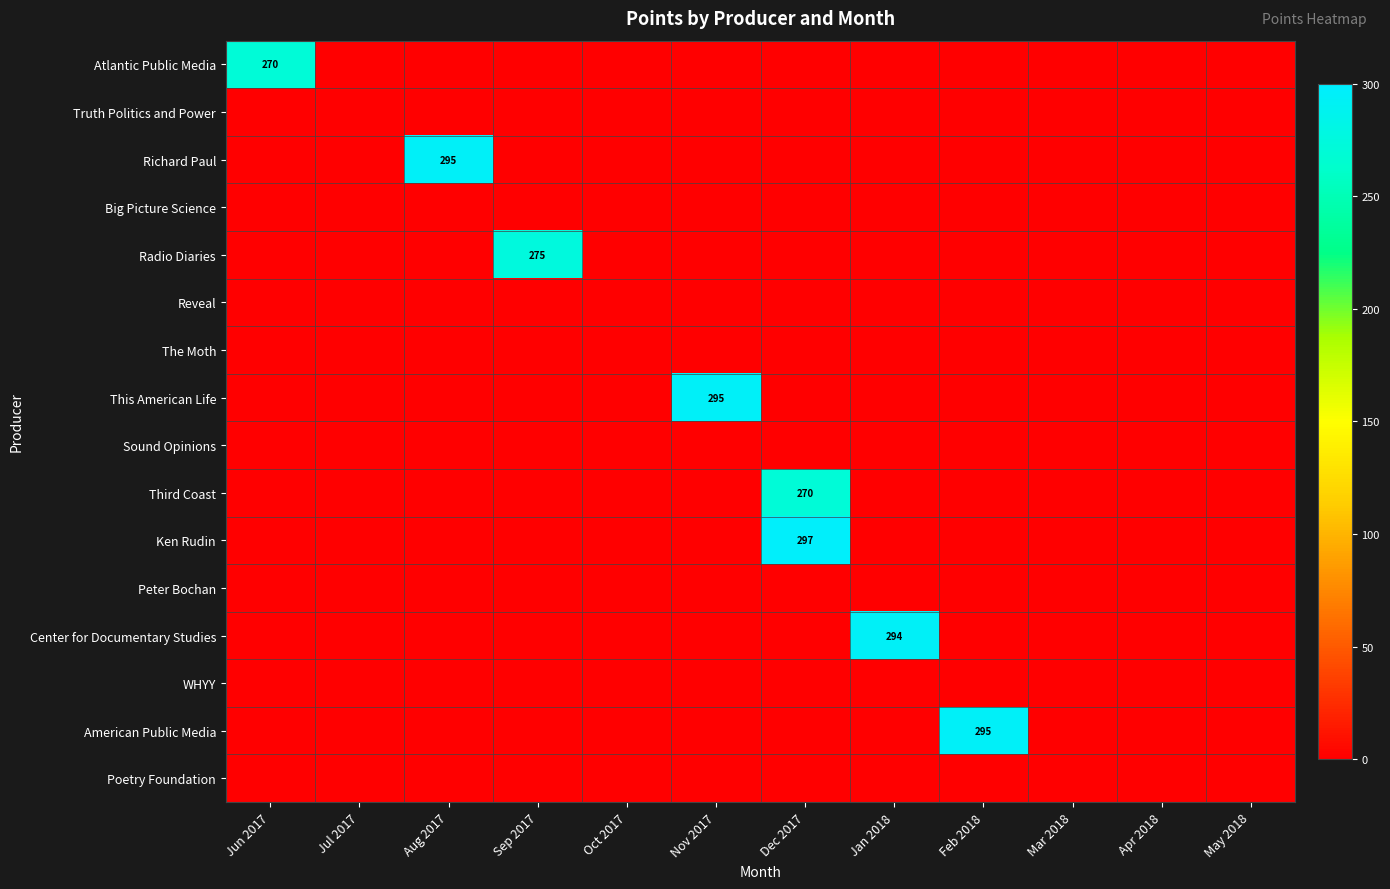

How many values in American Public Media are above zero?

1